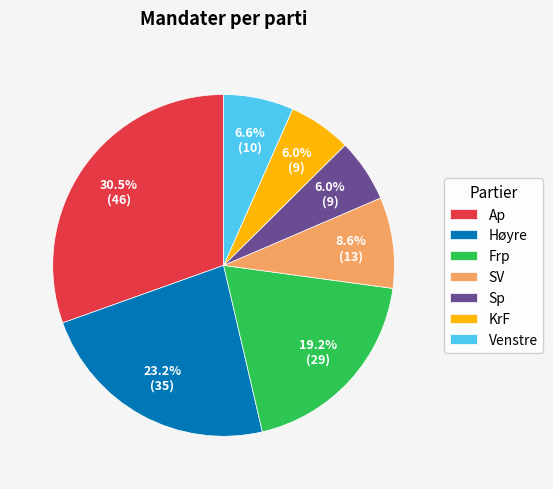

What percentage is NOT represented by Sp?

94.0%